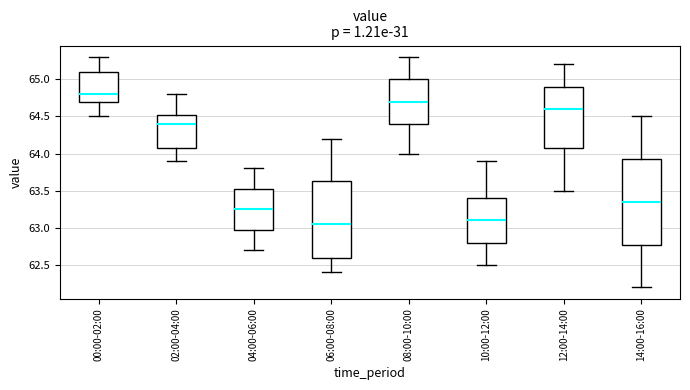

Reading left to right, read every box against the y-axis: the position of its median line, the range the box covers, and the ends of its whiskers. The values are not printed on the chart, so give them approximately, as read against the axis.

00:00-02:00: median 64.80, box 64.70 to 65.10, whiskers 64.50 to 65.30
02:00-04:00: median 64.40, box 64.10 to 64.55, whiskers 63.90 to 64.80
04:00-06:00: median 63.25, box 63.00 to 63.55, whiskers 62.70 to 63.80
06:00-08:00: median 63.05, box 62.60 to 63.65, whiskers 62.40 to 64.20
08:00-10:00: median 64.70, box 64.40 to 65.00, whiskers 64.00 to 65.30
10:00-12:00: median 63.10, box 62.80 to 63.40, whiskers 62.50 to 63.90
12:00-14:00: median 64.60, box 64.10 to 64.90, whiskers 63.50 to 65.20
14:00-16:00: median 63.35, box 62.80 to 63.95, whiskers 62.20 to 64.50